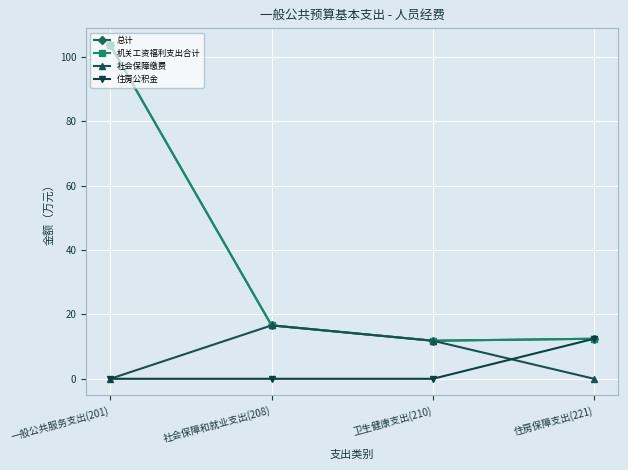

What is the sum of the 社会保障缴费 values at 社会保障和就业支出(208) and 一般公共服务支出(201)?

16.6